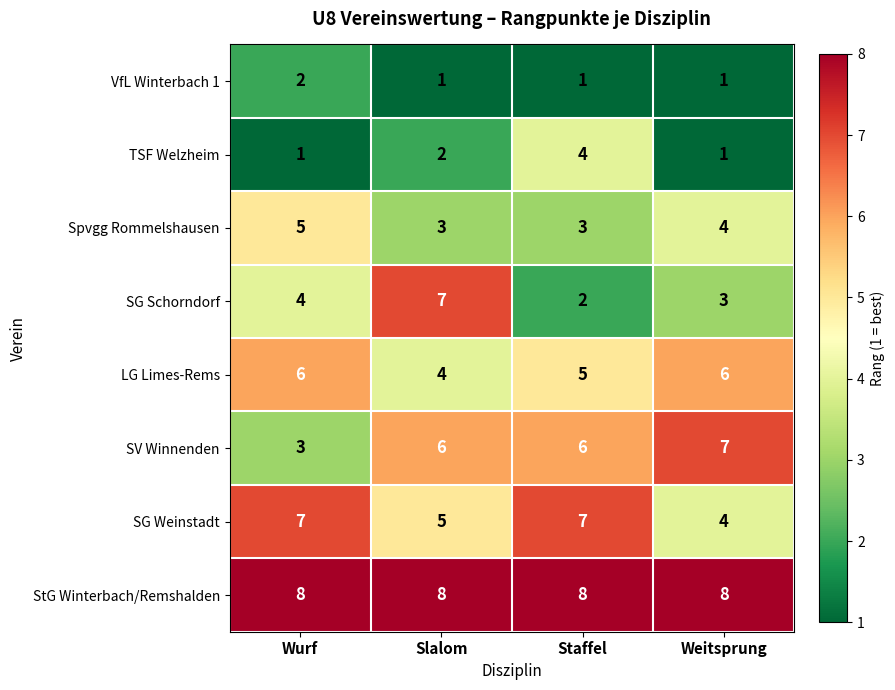

At how many categories does at least one series exceed 1?

4